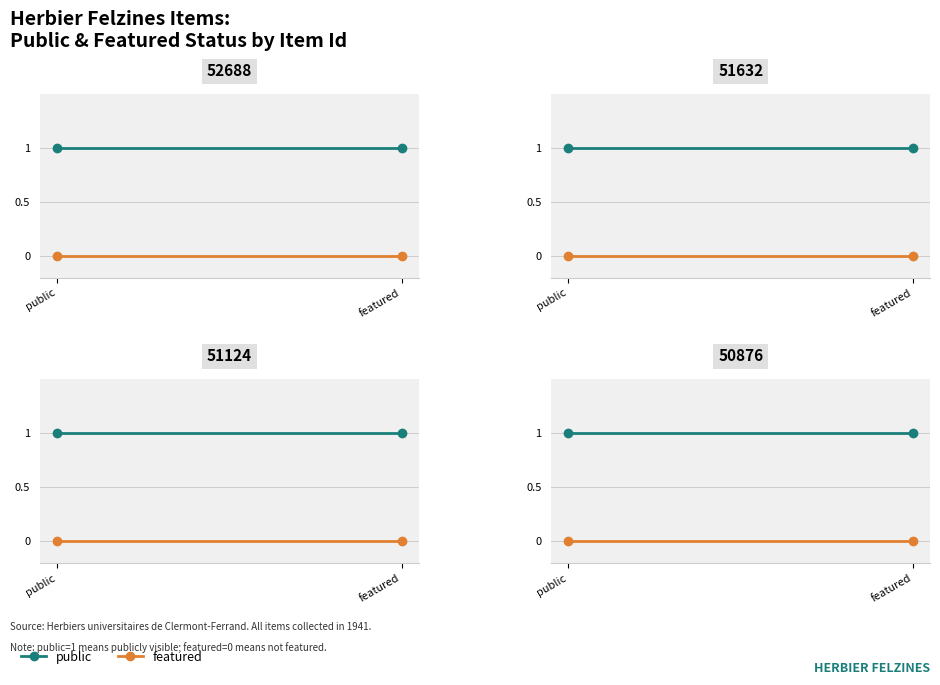

The value of public at public is 1. True or false?

True